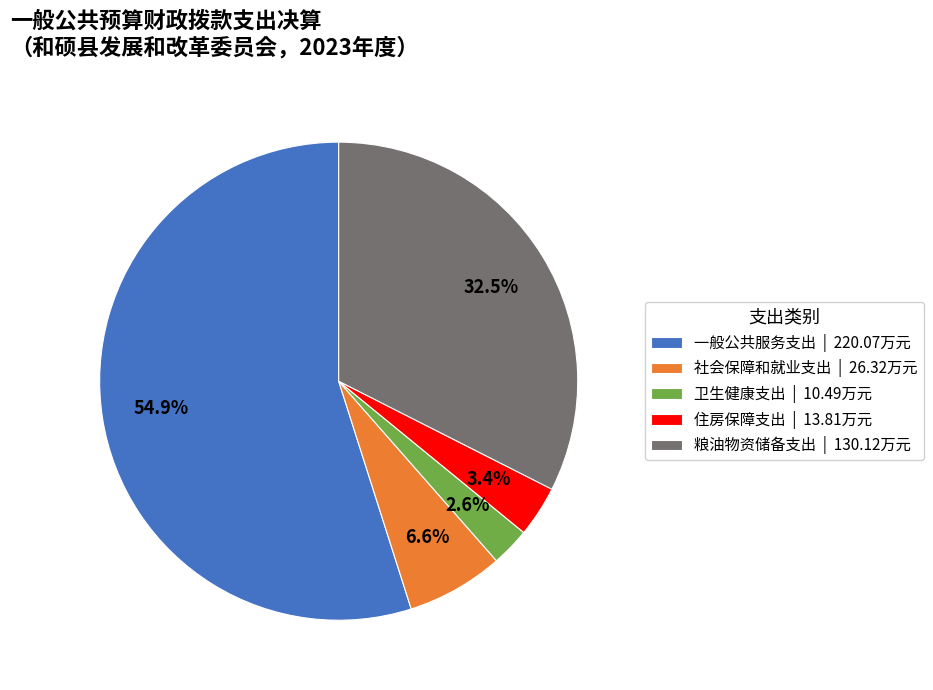

Which has a higher value, 一般公共服务支出 or 卫生健康支出?

一般公共服务支出